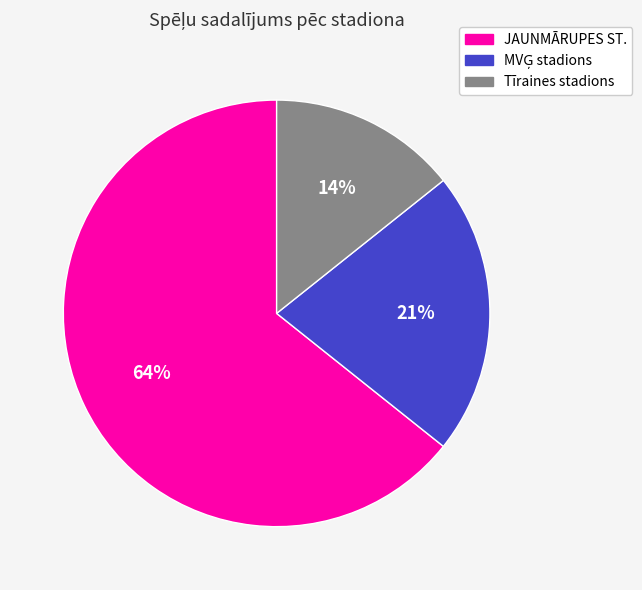

What is the smallest slice in the pie chart?

Tīraines stadions